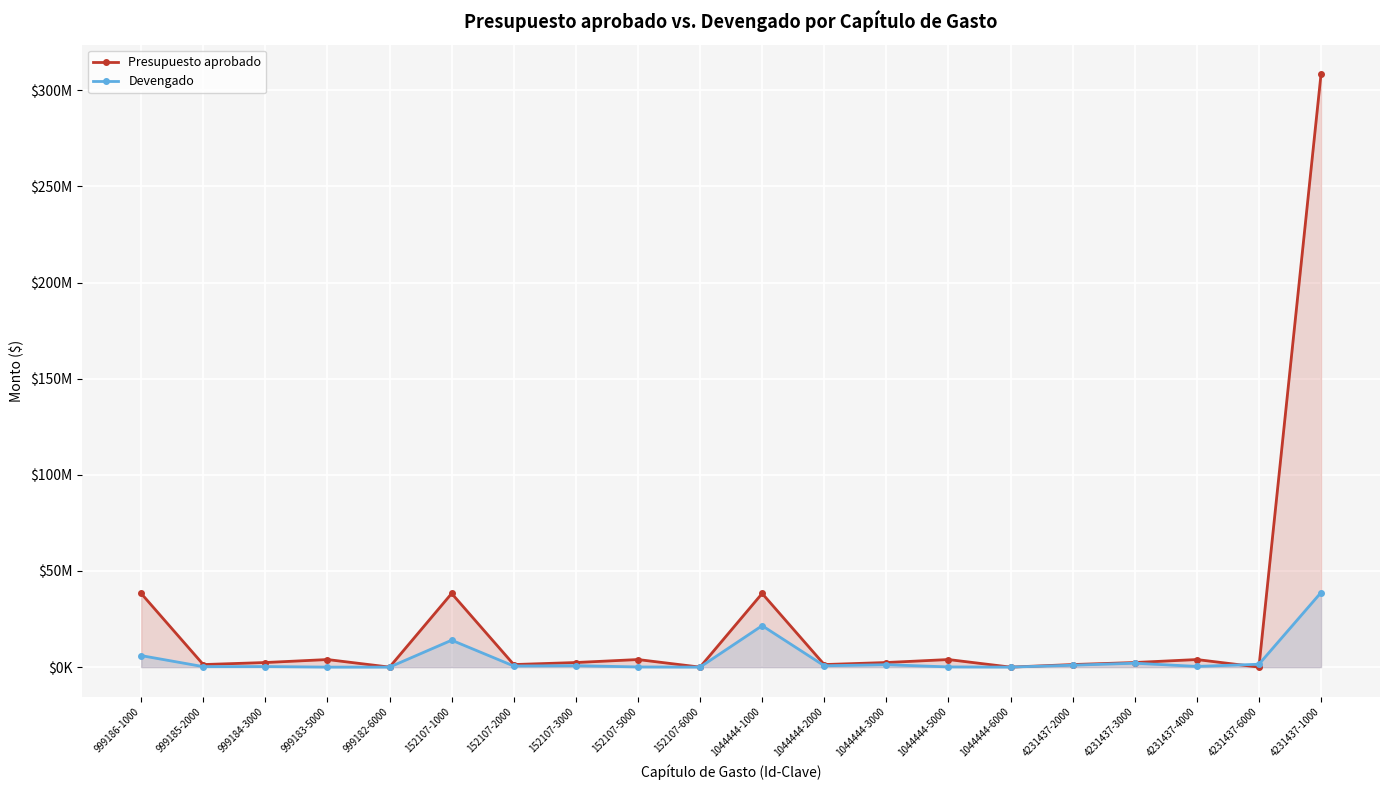

In Devengado, how many points are higher than both neighbors (excluding endpoints)?

6